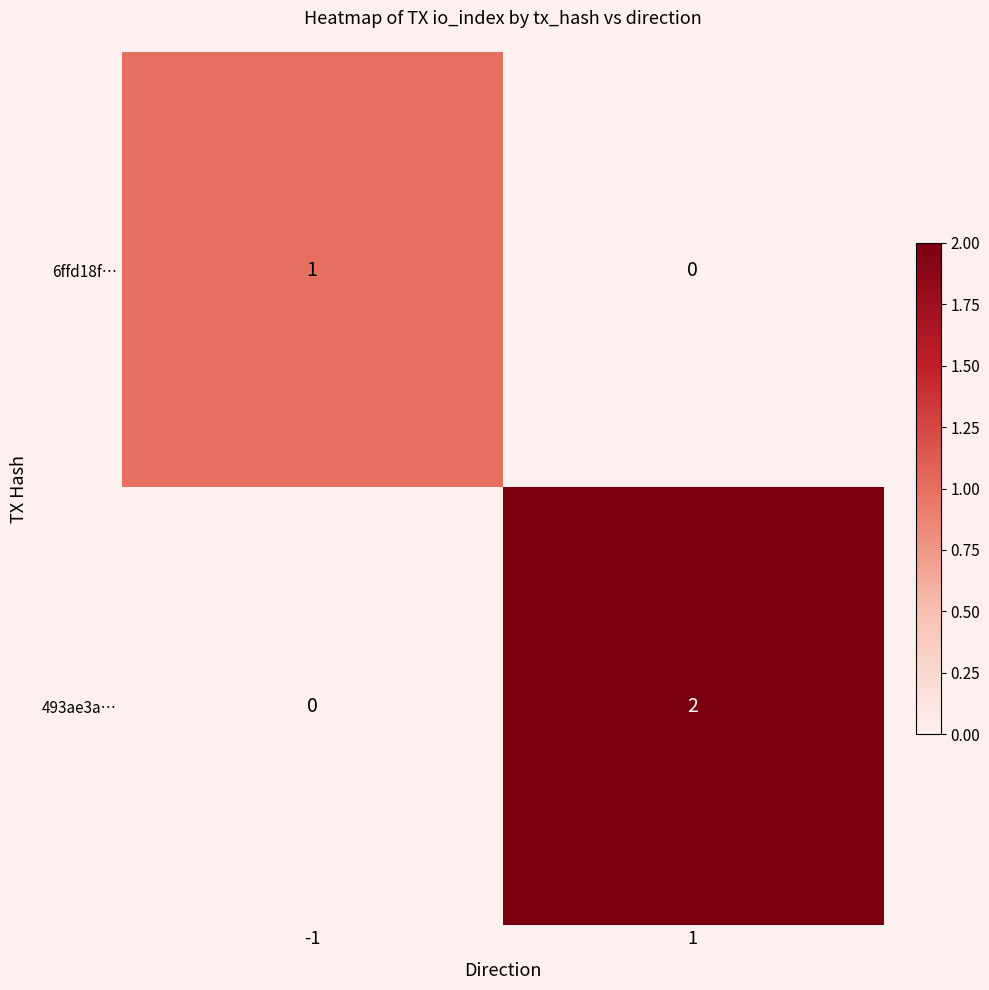

True or false: 6ffd18f… has a value of 1 at -1.

True